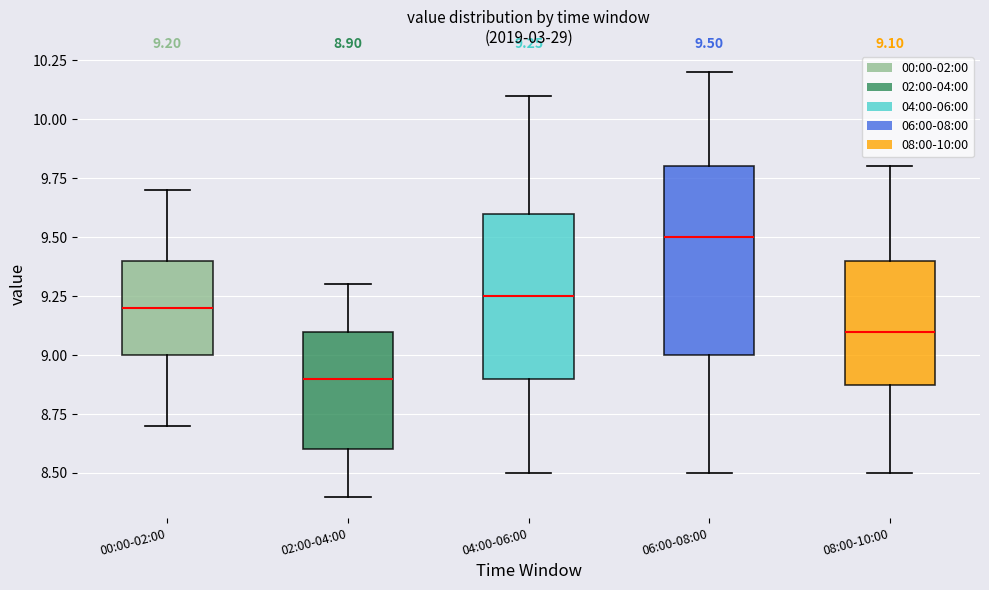

Which box's median line is the lowest?

02:00-04:00